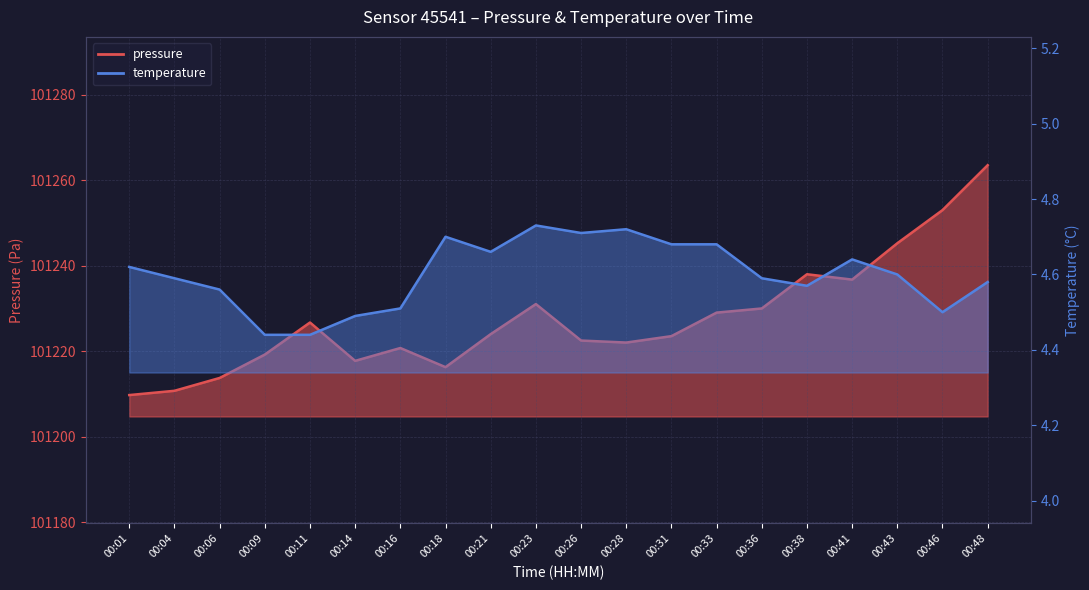

Is the value of temperature at 00:18 greater than the value of pressure at 00:33?

No